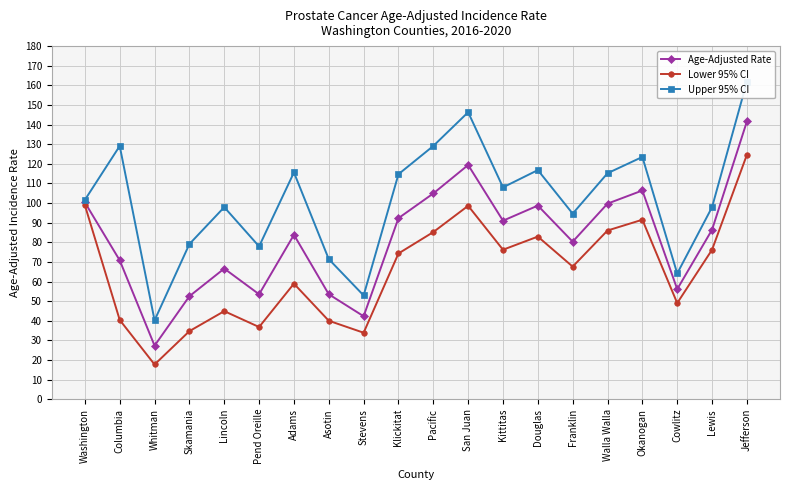

What is the difference between the maximum and second lowest values in the Upper 95% CI series?

109.0